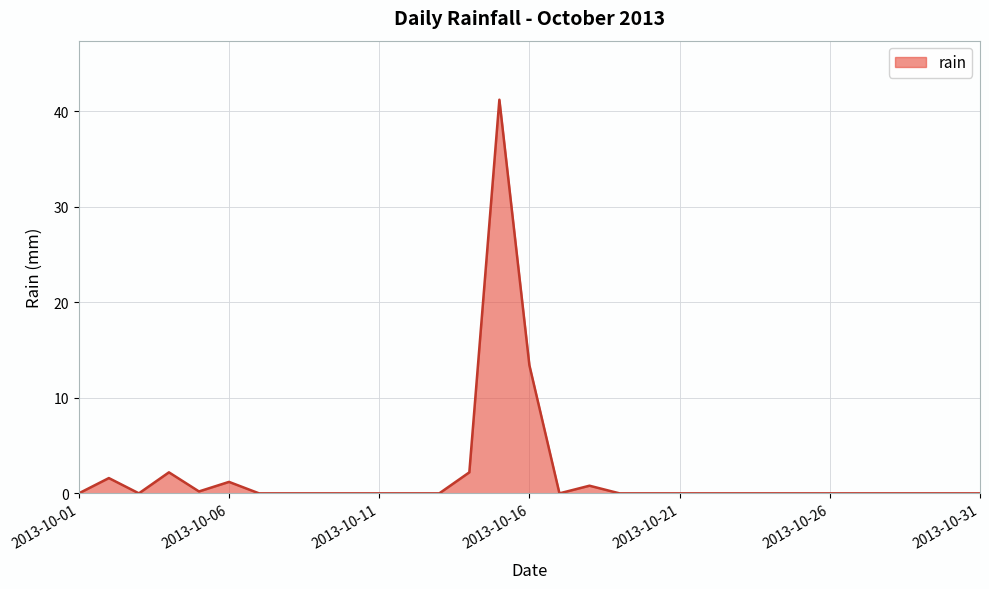

Reading left to right, what are all the values shown in this chart?

2013-10-01=0.0	2013-10-02=1.6	2013-10-03=0.0	2013-10-04=2.2	2013-10-05=0.2	2013-10-06=1.2	2013-10-07=0.0	2013-10-08=0.0	2013-10-09=0.0	2013-10-10=0.0	2013-10-11=0.0	2013-10-12=0.0	2013-10-13=0.0	2013-10-14=2.2	2013-10-15=41.2	2013-10-16=13.4	2013-10-17=0.0	2013-10-18=0.8	2013-10-19=0.0	2013-10-20=0.0	2013-10-21=0.0	2013-10-22=0.0	2013-10-23=0.0	2013-10-24=0.0	2013-10-25=0.0	2013-10-26=0.0	2013-10-27=0.0	2013-10-28=0.0	2013-10-29=0.0	2013-10-30=0.0	2013-10-31=0.0